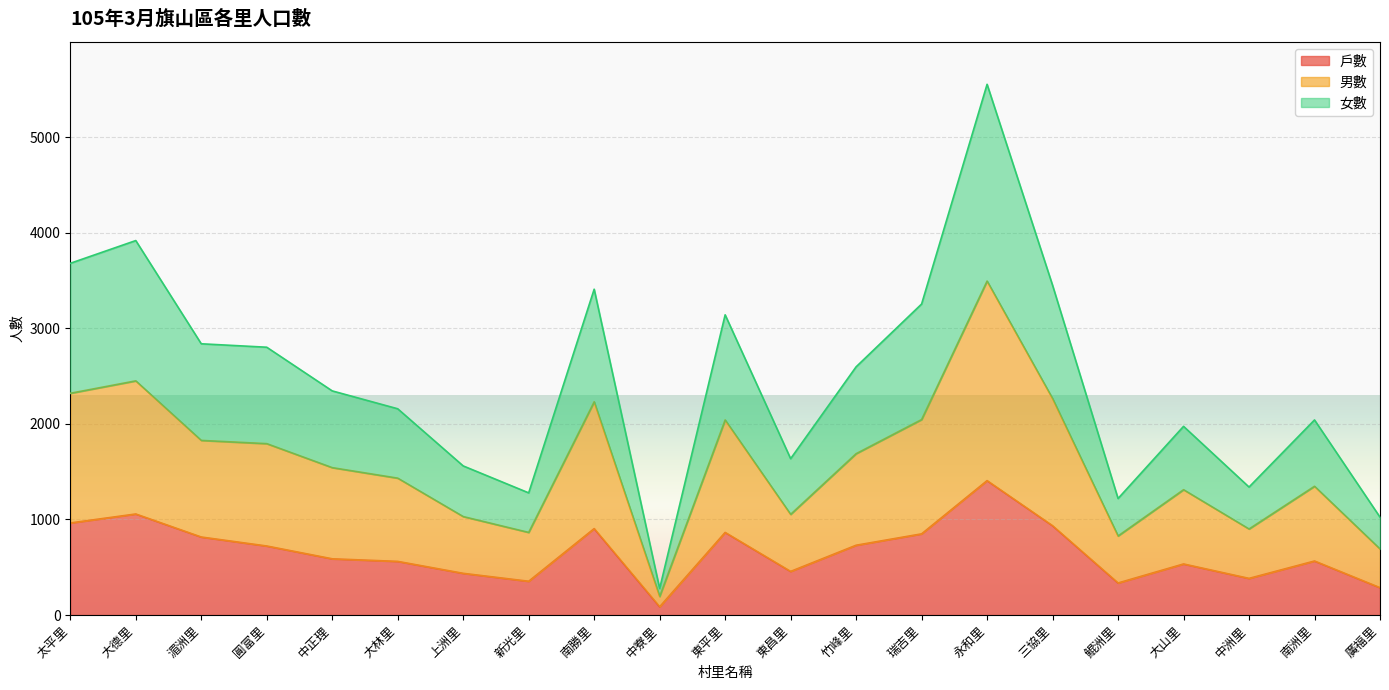

What is the approximate value of 戶數 at 東昌里?

456